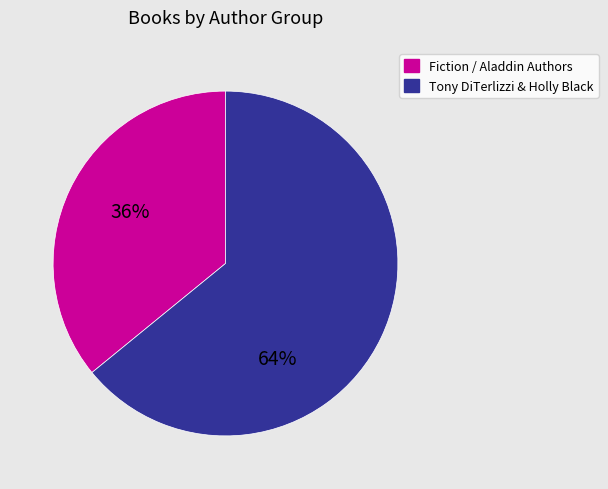

How many segments does this pie chart have?

2